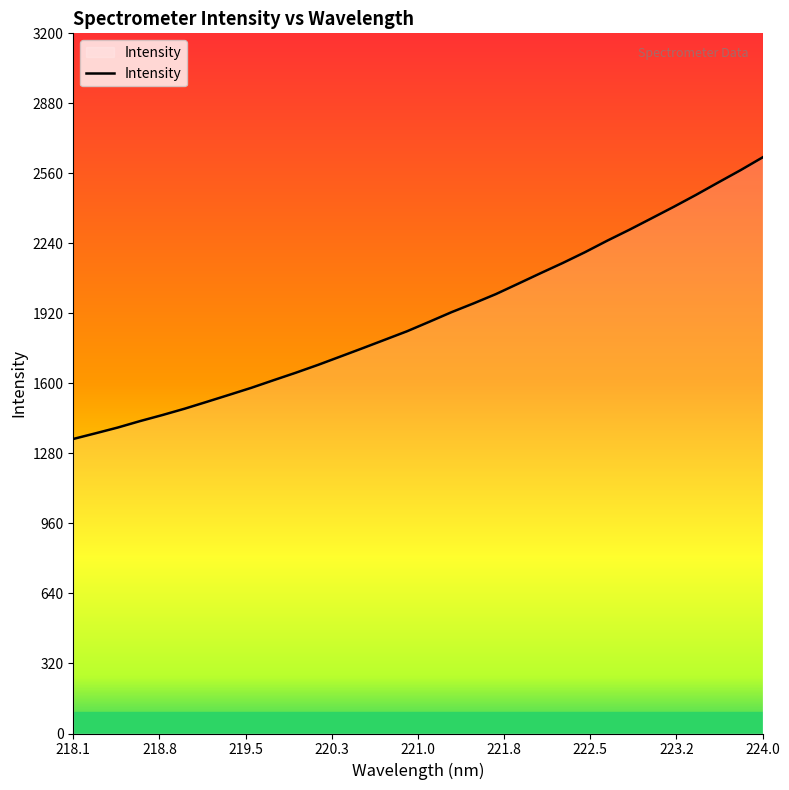

Does the chart display data point markers on the line(s)?

No